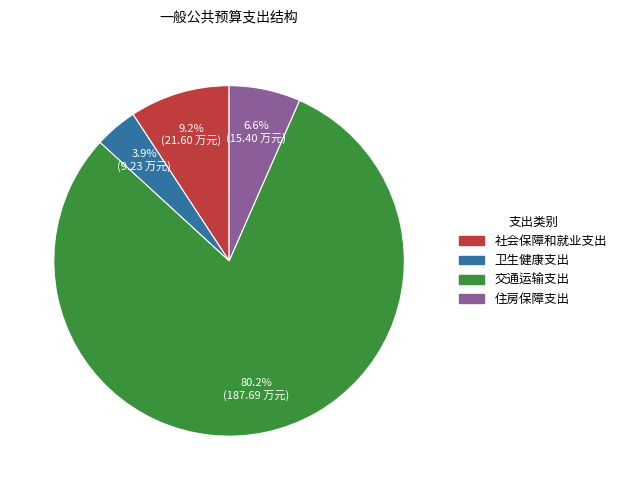

To the nearest percent, what is the average slice percentage?

25%